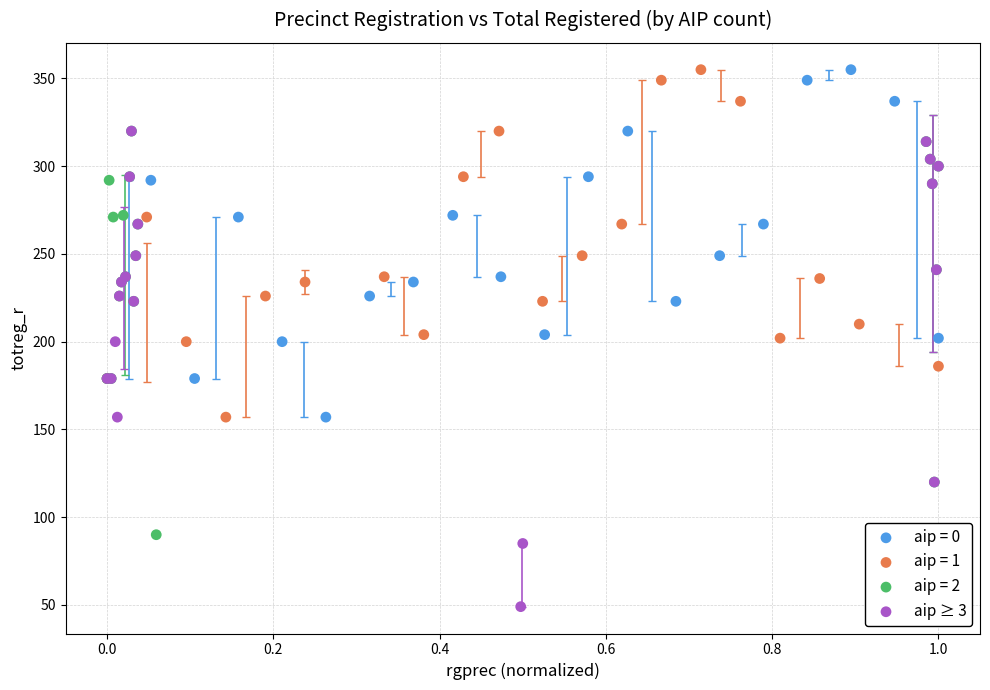

Which series reaches the minimum Y coordinate?

aip ≥ 3